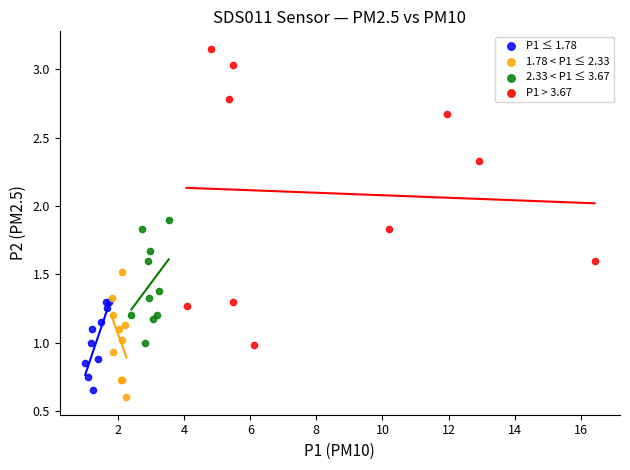

Which series contains the highest Y value?

P1 > 3.67